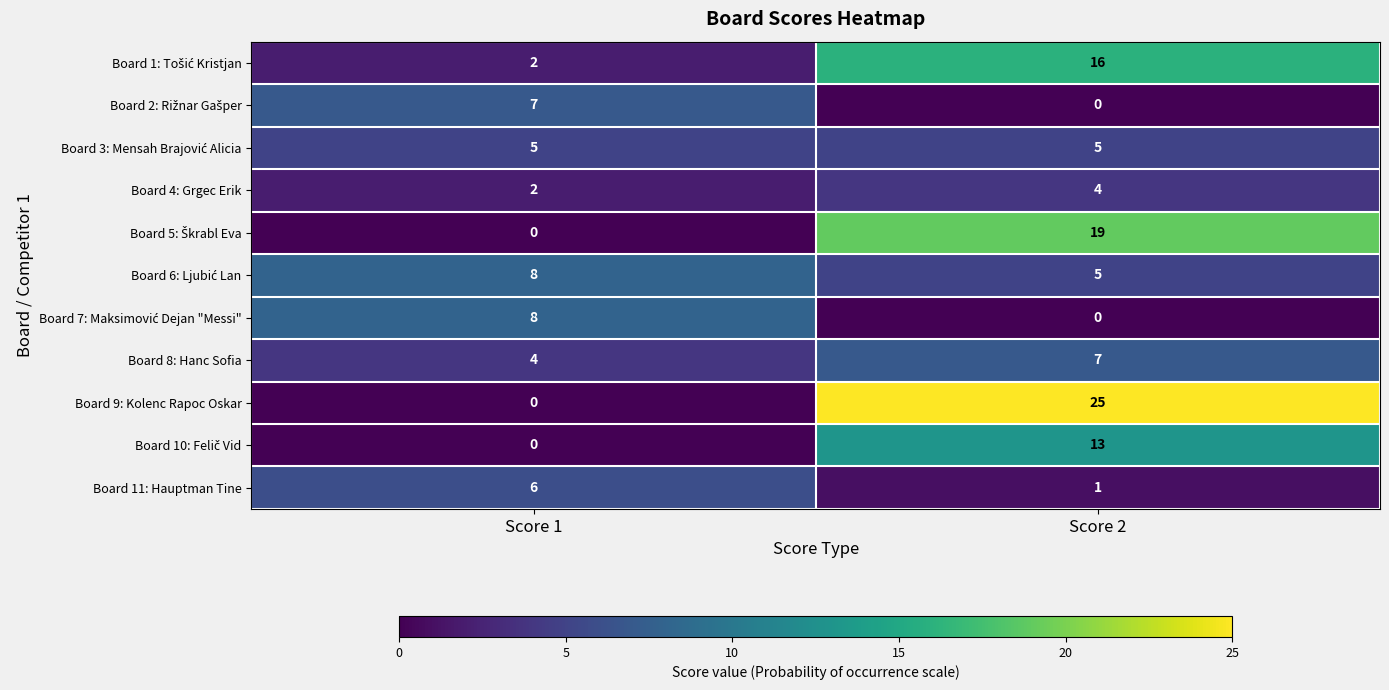

The value of Board 9: Kolenc Rapoc Oskar at Score 2 is 25. True or false?

True